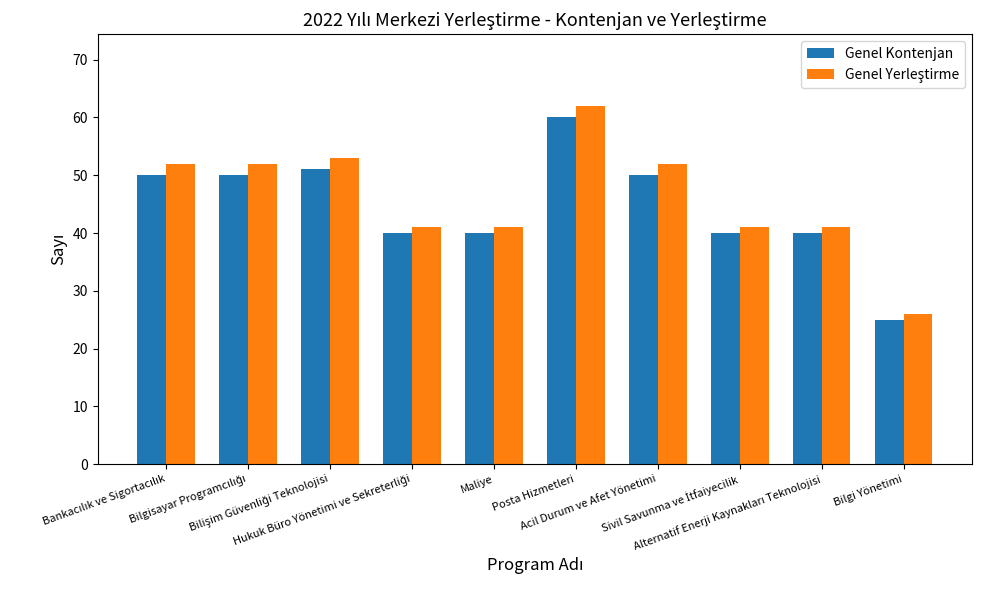

At how many categories does at least one series exceed 47?

5